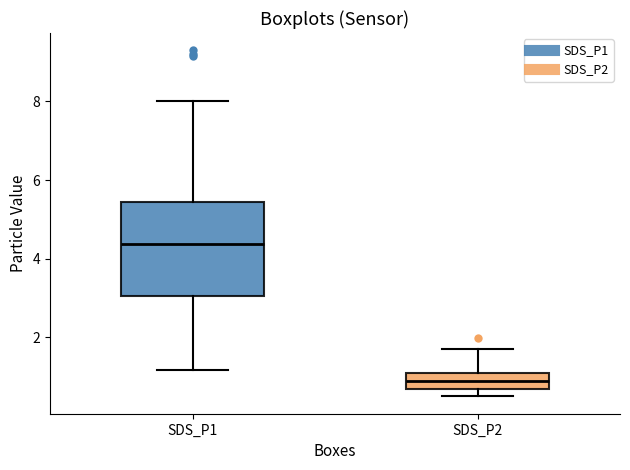

Where is the lower edge of the box for SDS_P2 on the y-axis? The values are not printed on the chart, so give them approximately, as read against the axis.

0.6